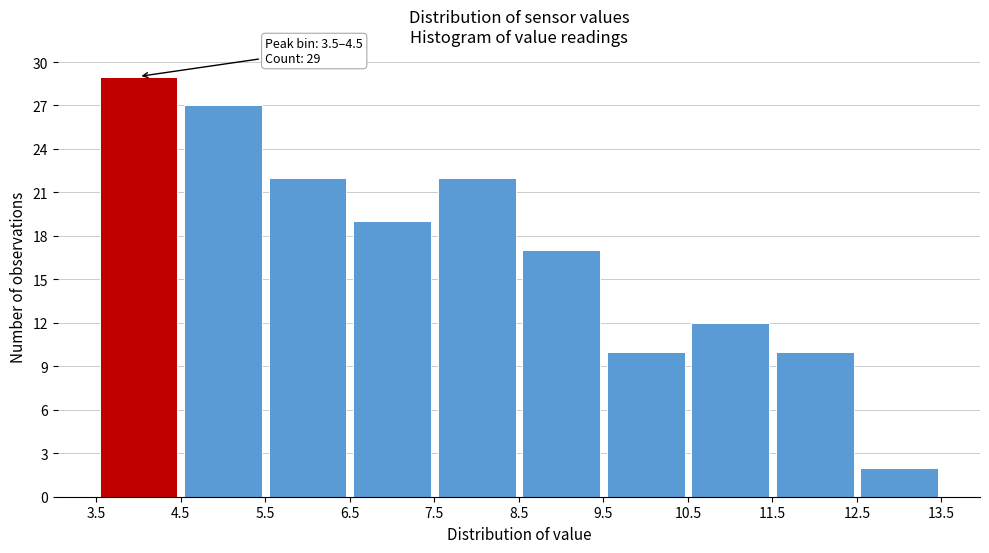

Which range on the x-axis has the tallest bar?

3.5 to 4.5